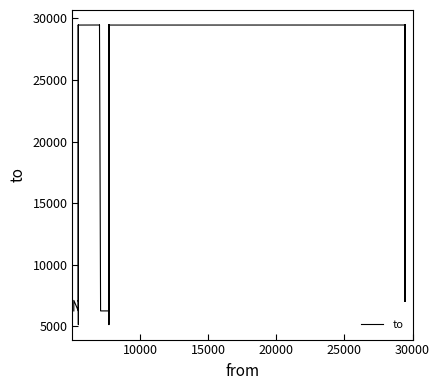

Is it true that the value at 10000 is 1578?

False